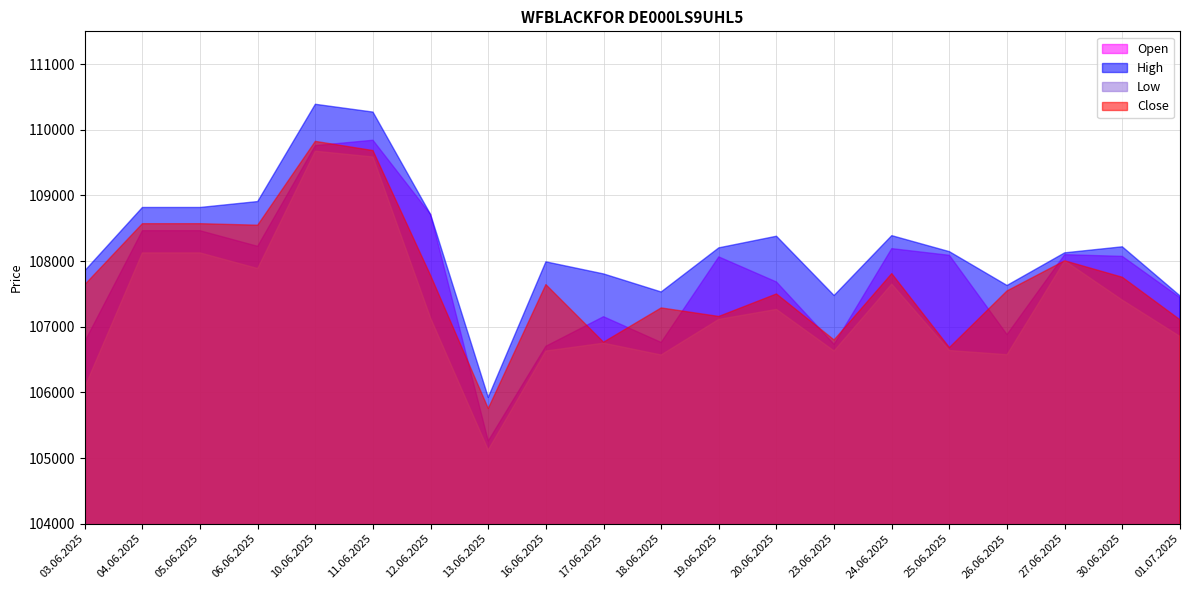

Where does the Close series first go above 107642?

04.06.2025